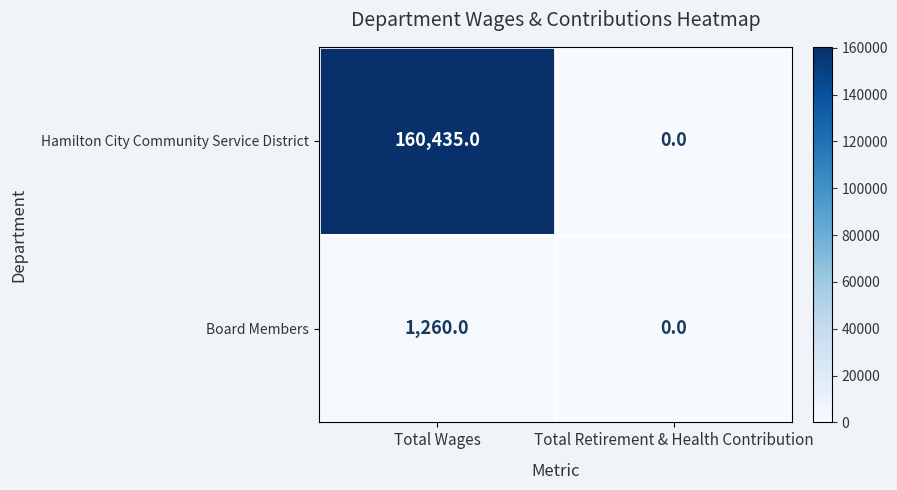

Which series has the largest total across all categories?

Hamilton City Community Service District